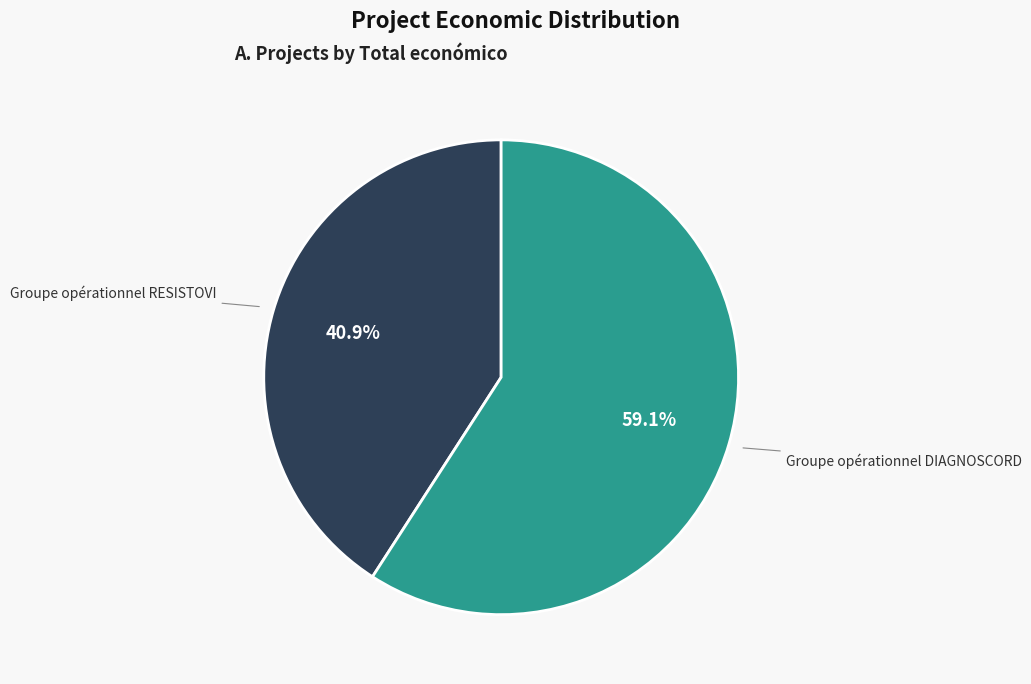

To the nearest percent, what is the difference between the largest and smallest slice percentages?

18%